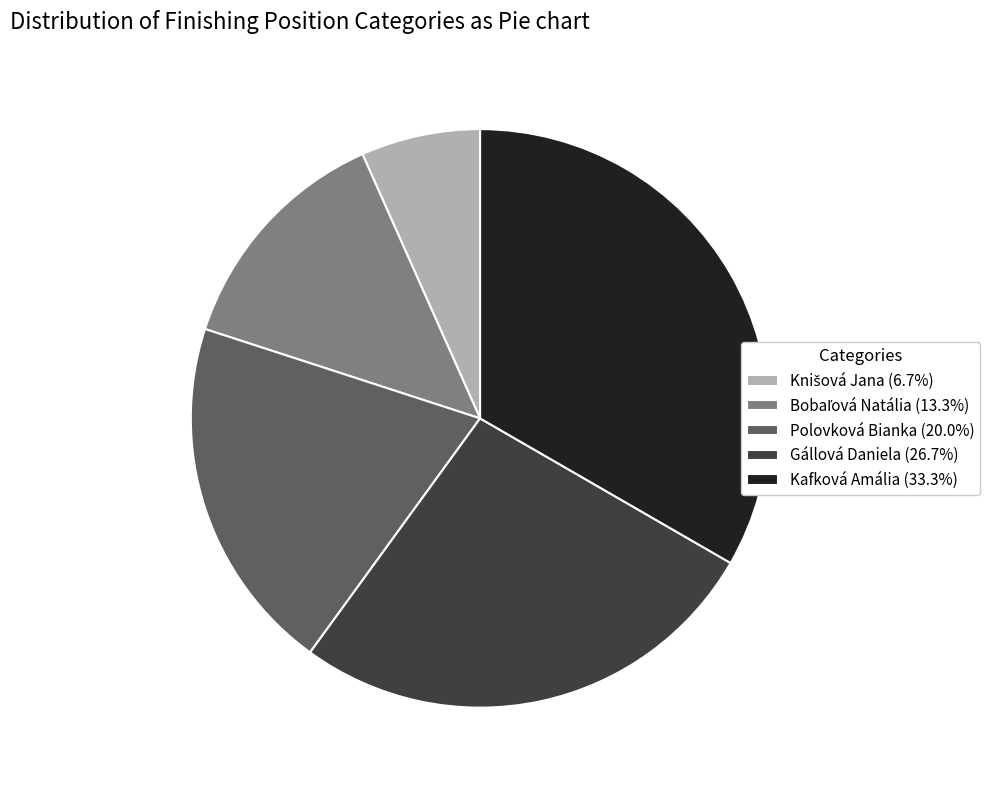

Is the sum of Polovková Bianka (20.0%) and Kafková Amália (33.3%) greater than half?

Yes